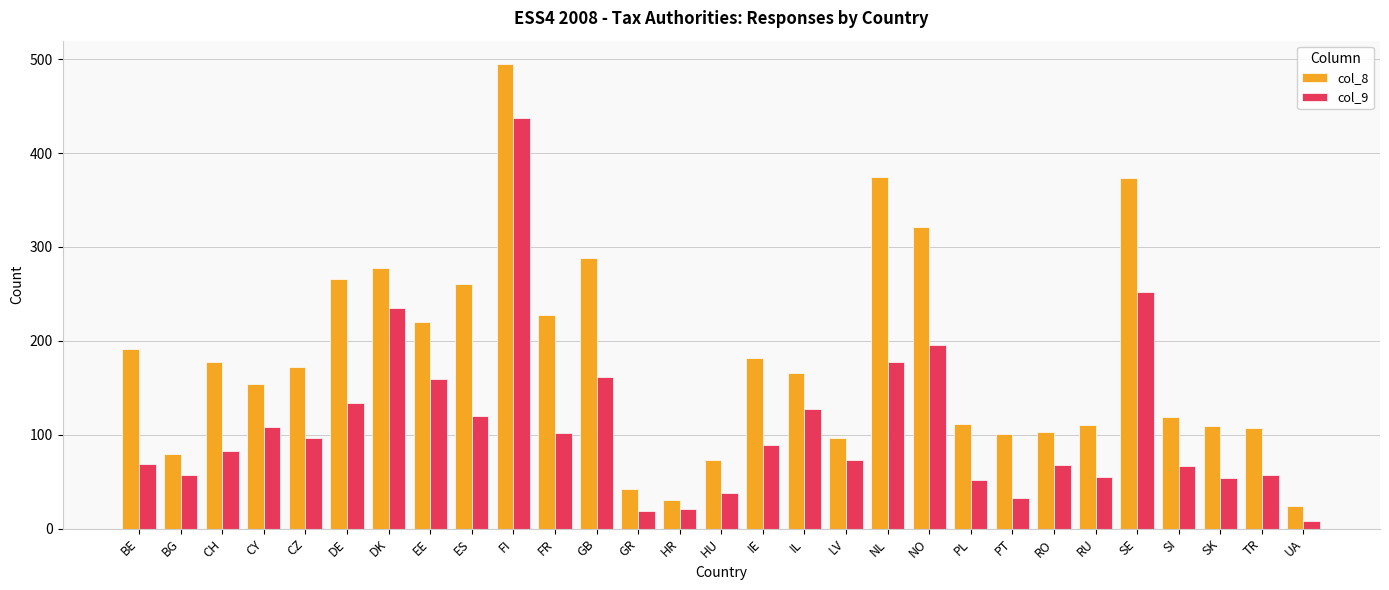

What are all the series names shown in the legend?

col_8, col_9